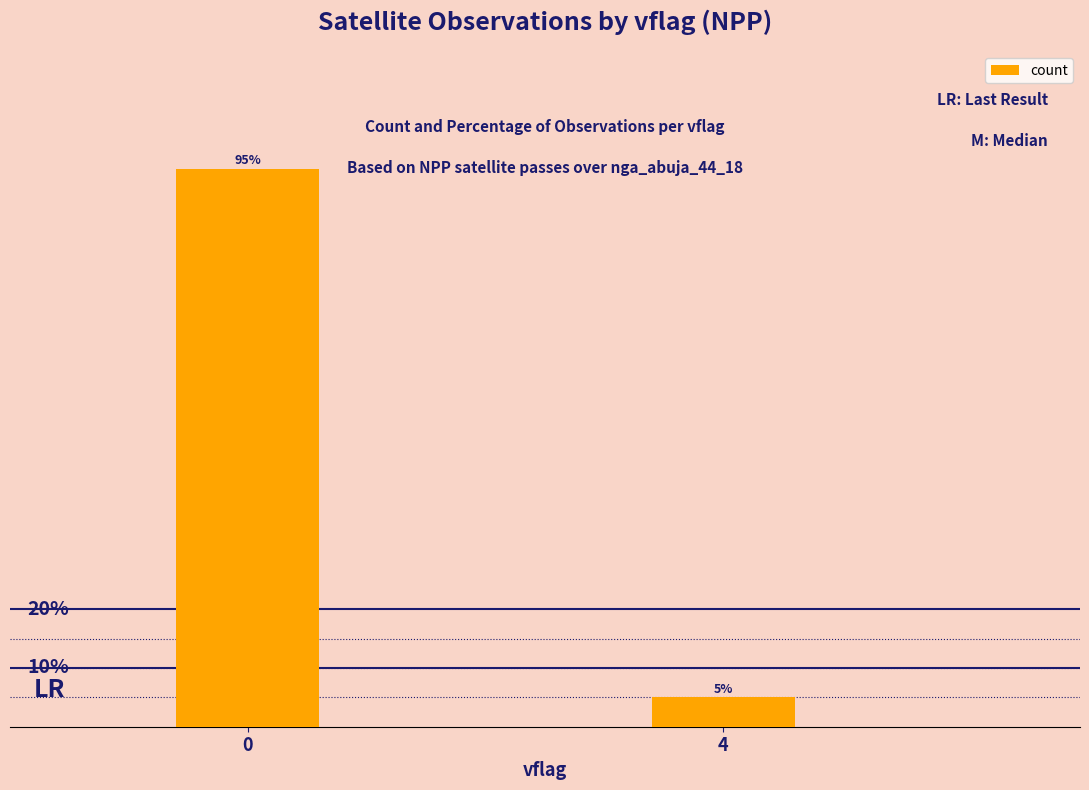

Are the bars grouped side by side (vs. stacked)?

No